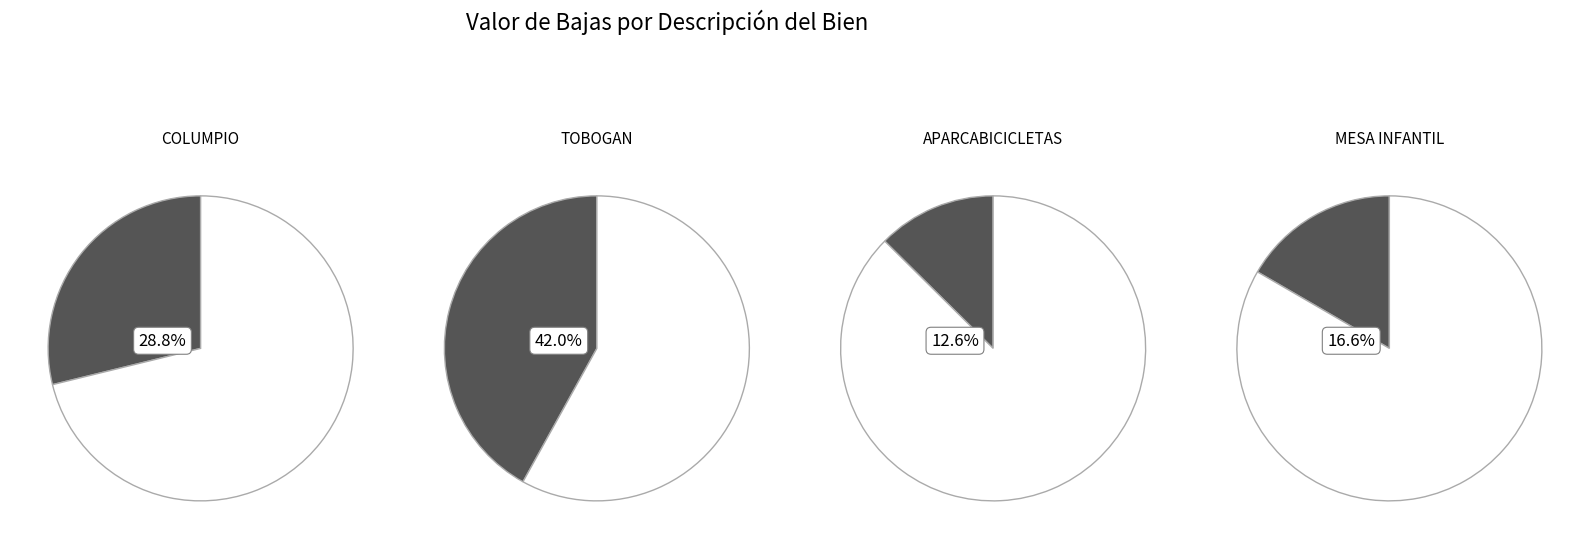

What is the ratio of the value at MESA INFANTIL to the value at COLUMPIO?

0.6